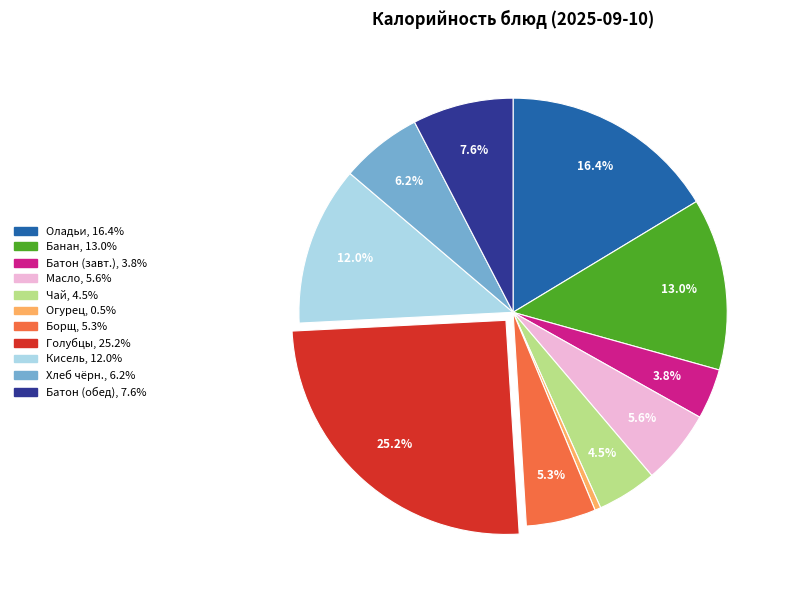

Does any single category account for the majority?

No